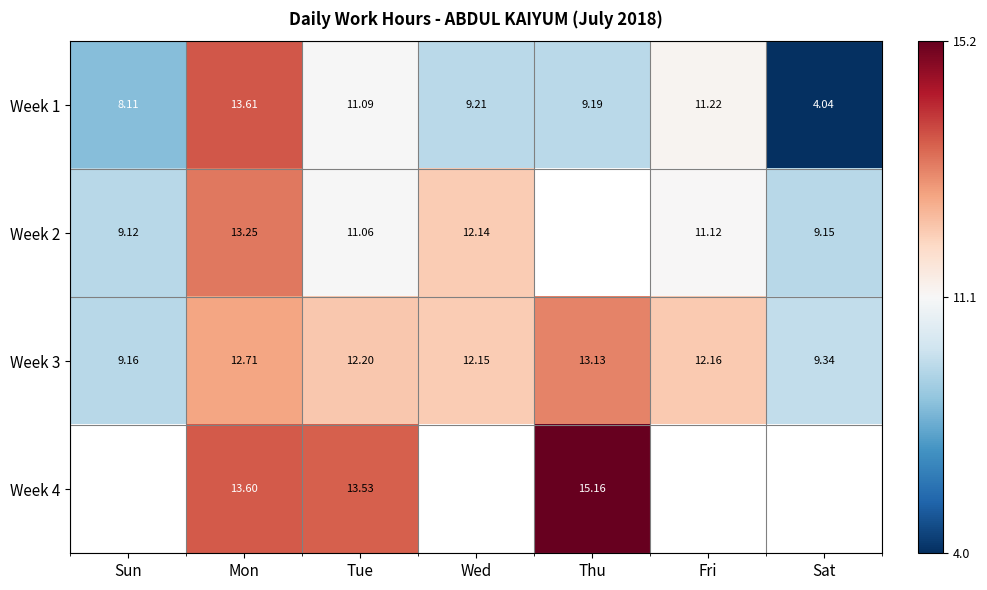

How many categories are shown in the chart?

7